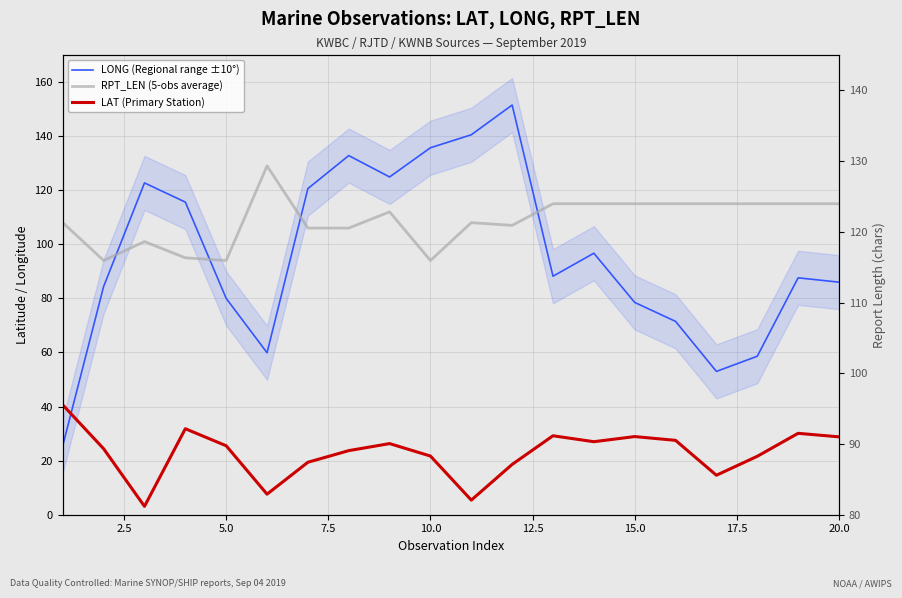

What is the lowest value of the RPT_LEN axis series?

94.0